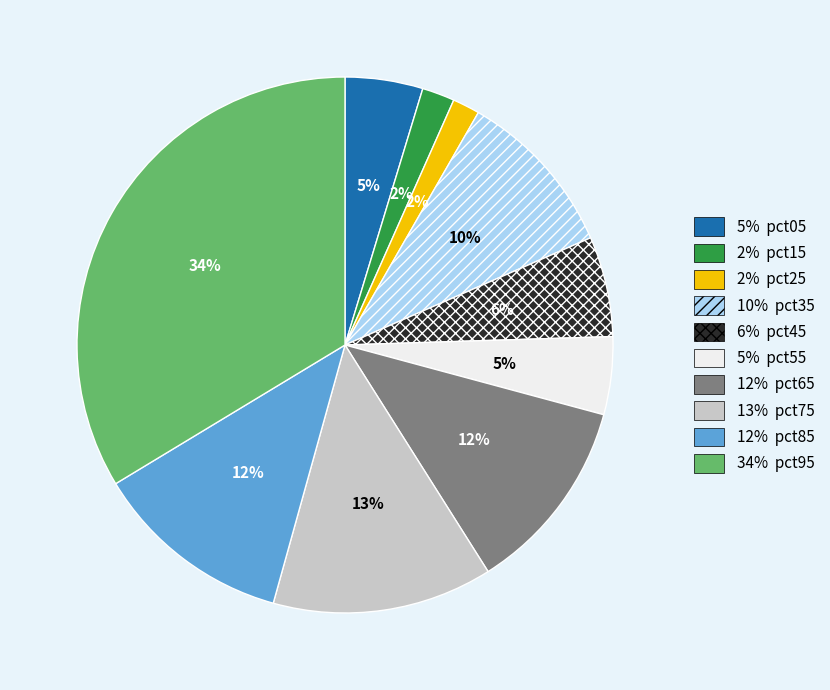

Does any single category account for the majority?

No